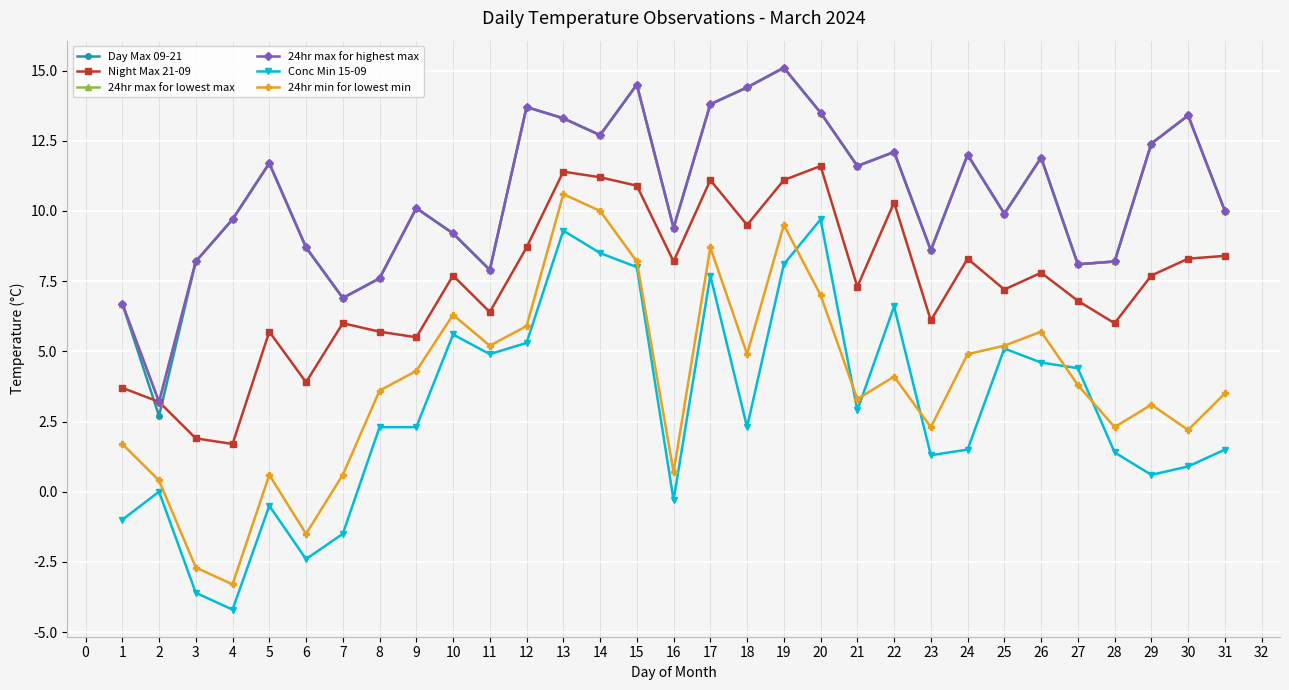

Which series changed the most between 17 and 21?

24hr min for lowest min